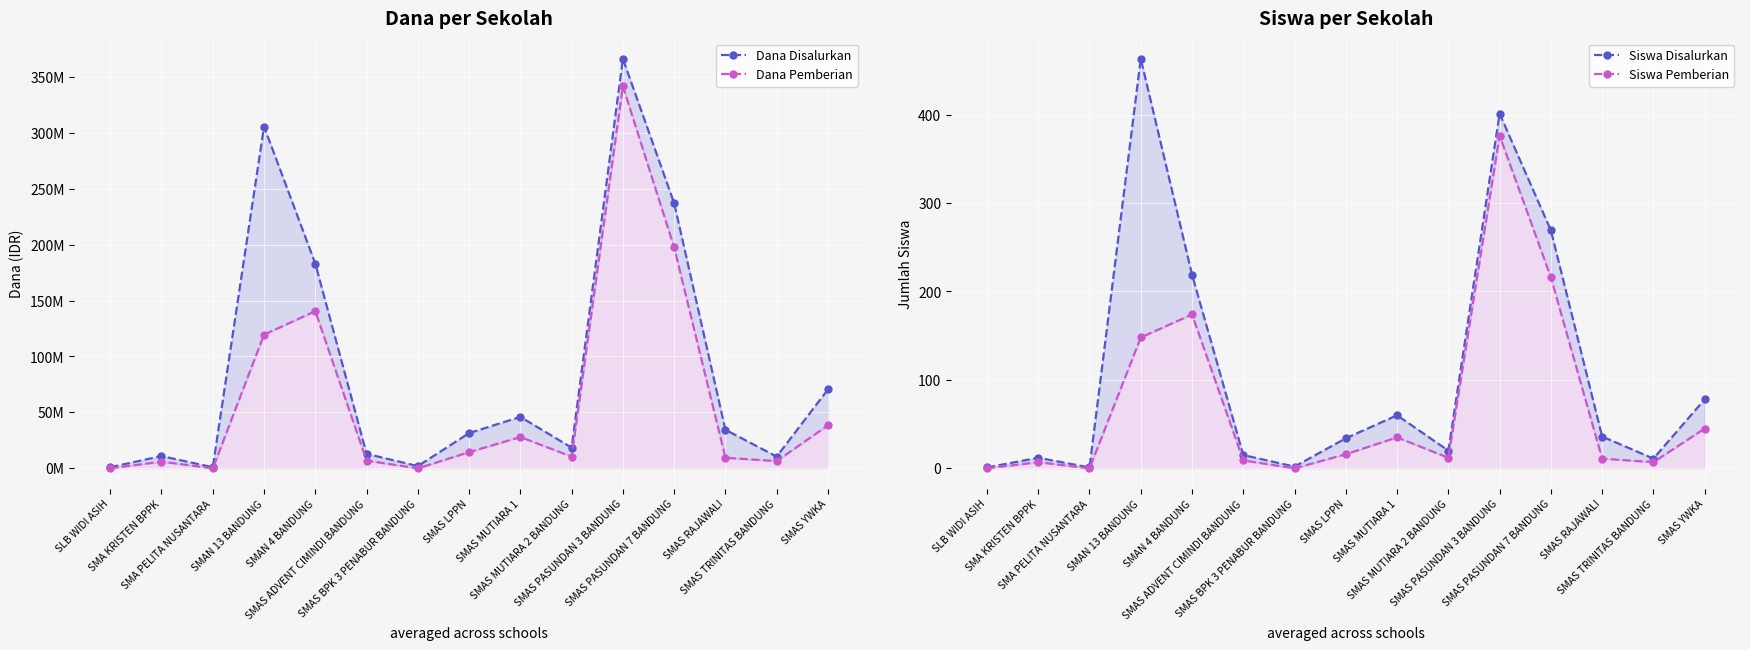

What is the approximate value of Dana Disalurkan at SMA PELITA NUSANTARA, to the nearest 10?

1000000